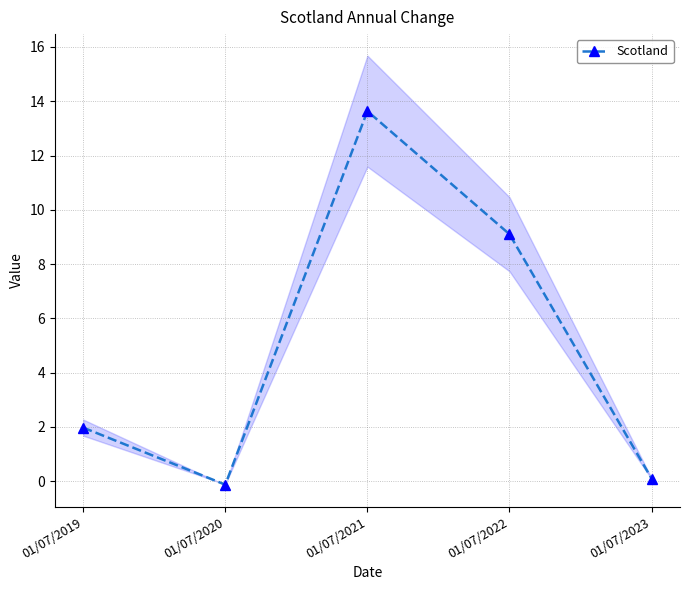

Where is the first local minimum?

01/07/2020